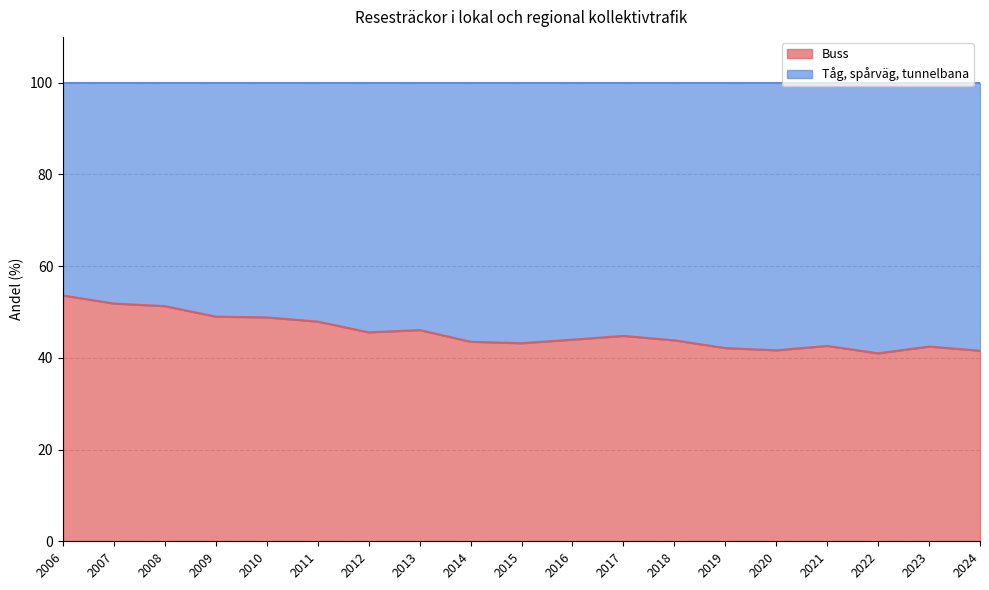

Approximately how many times larger is the value at 2015 compared to 2023?

1.0